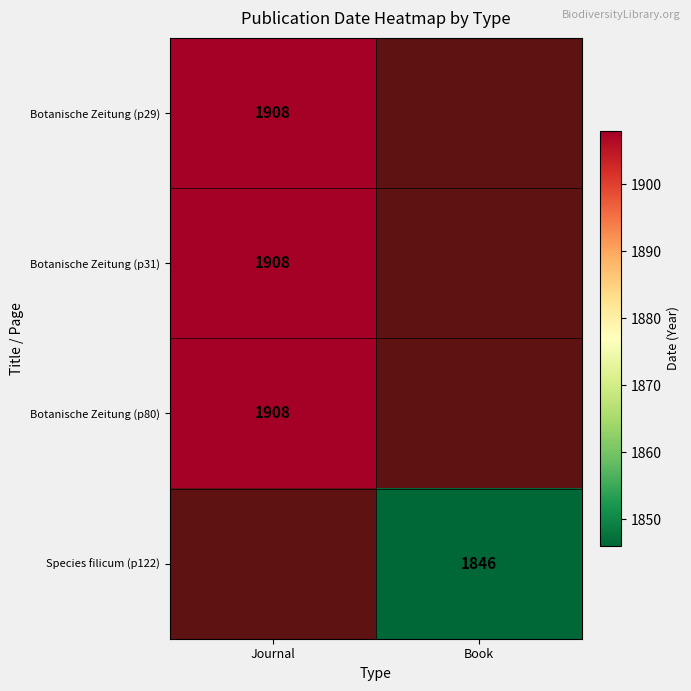

The value of Botanische Zeitung (p31) at Journal is 1020. True or false?

False